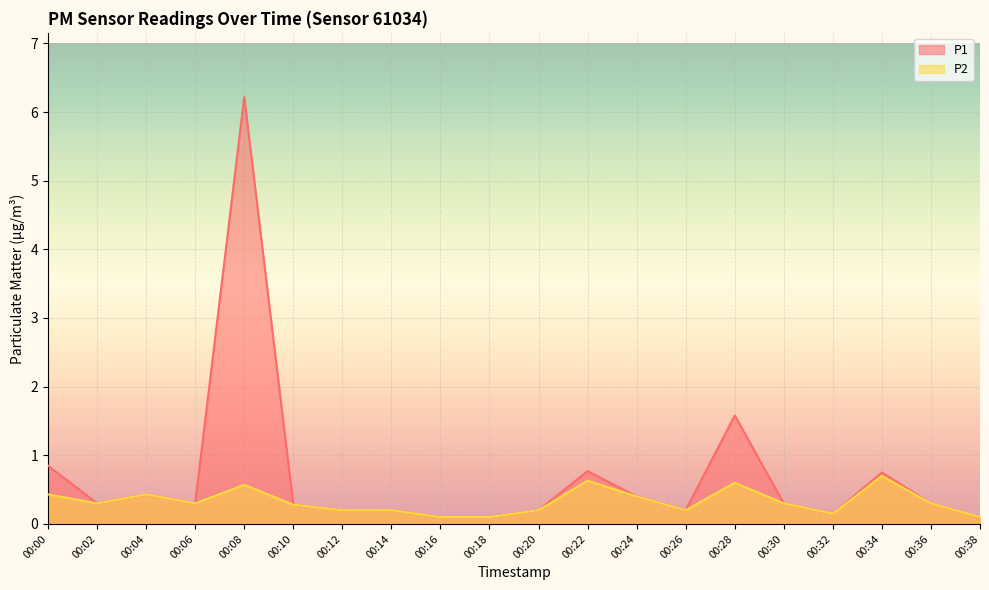

True or false: P1 and P2 cross at least once.

False